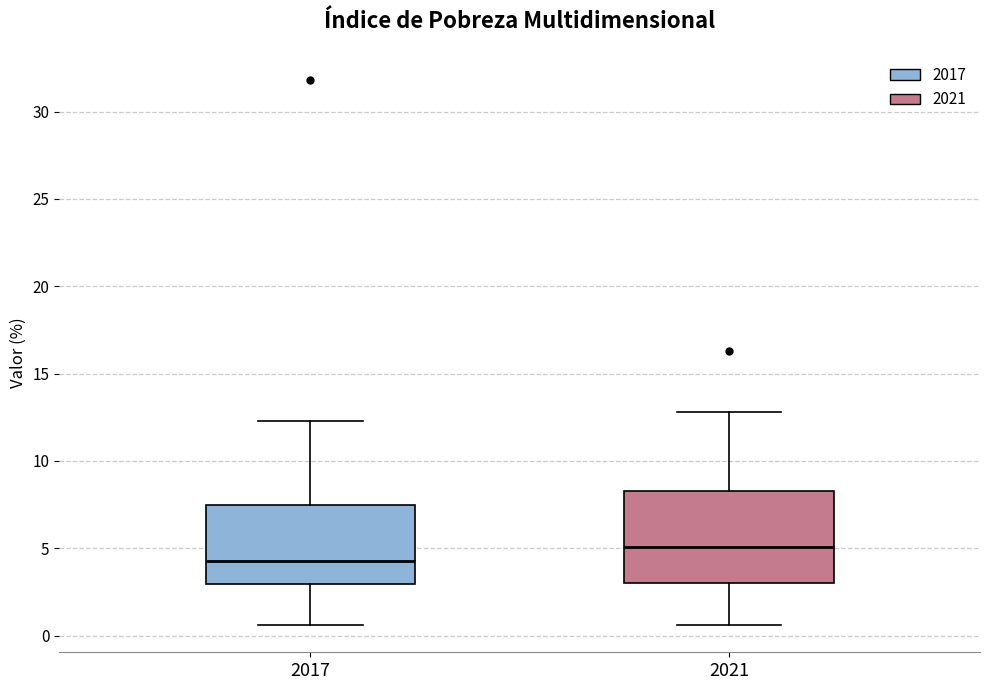

Reading left to right, transcribe this box plot: for each box, give where its median line is, the range the box spans, and where its two whiskers end, as read against the y-axis. The values are not printed on the chart, so give them approximately, as read against the axis.

2017: median 4.5, box 3.0 to 7.5, whiskers 0.5 to 12.5
2021: median 5.0, box 3.0 to 8.5, whiskers 0.5 to 13.0